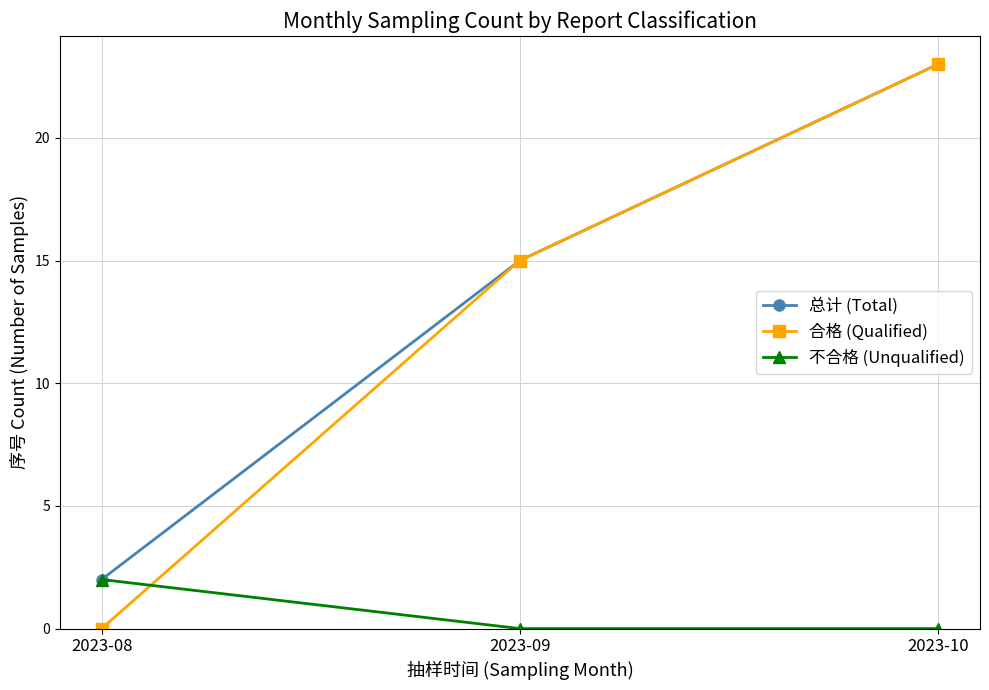

Reading left to right, what are all the values shown in this chart?

总计 (Total): 2	15	23
合格 (Qualified): 0	15	23
不合格 (Unqualified): 2	0	0